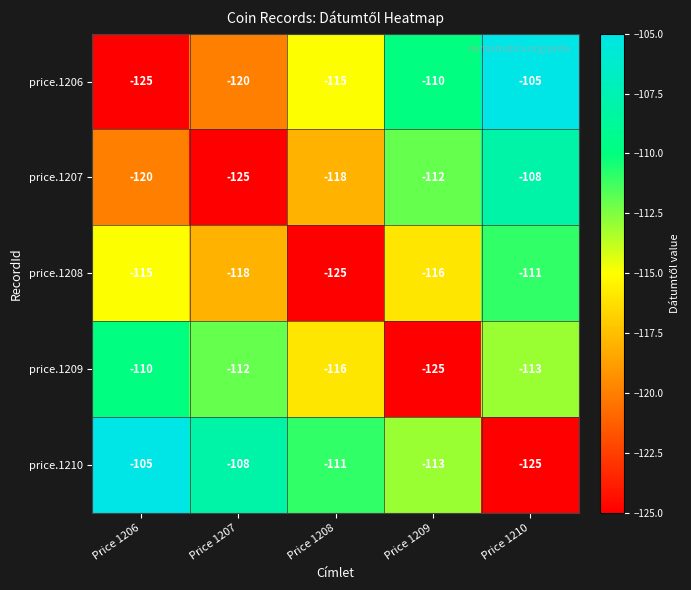

At which label does price.1209 reach its minimum?

Price 1209